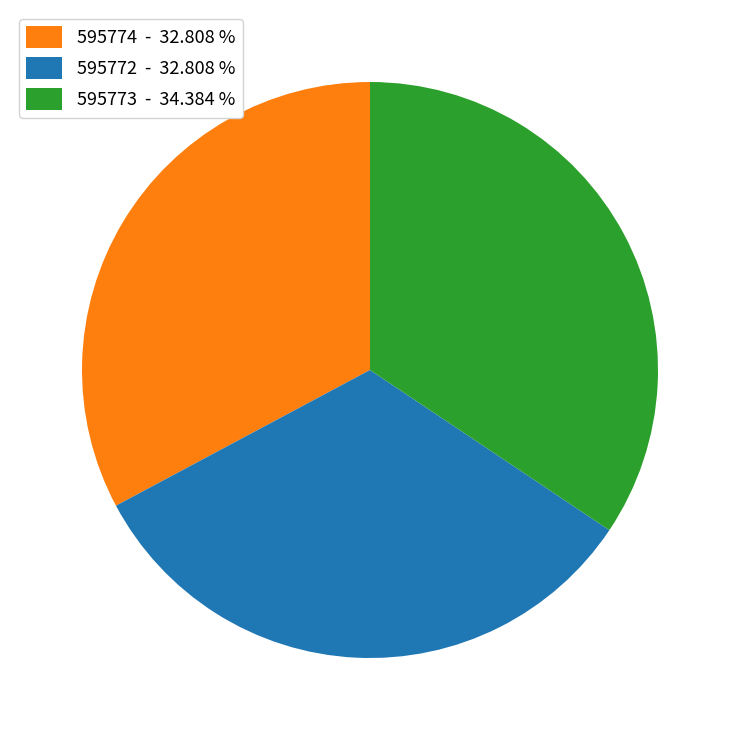

Approximately how many times larger is the value at 595774 compared to 595773?

1.0